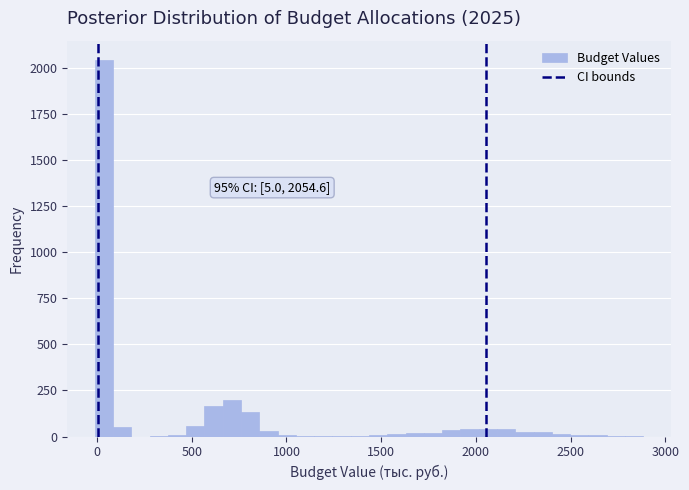

Read against the x-axis, roughly where is the centre of the tallest bar?

50